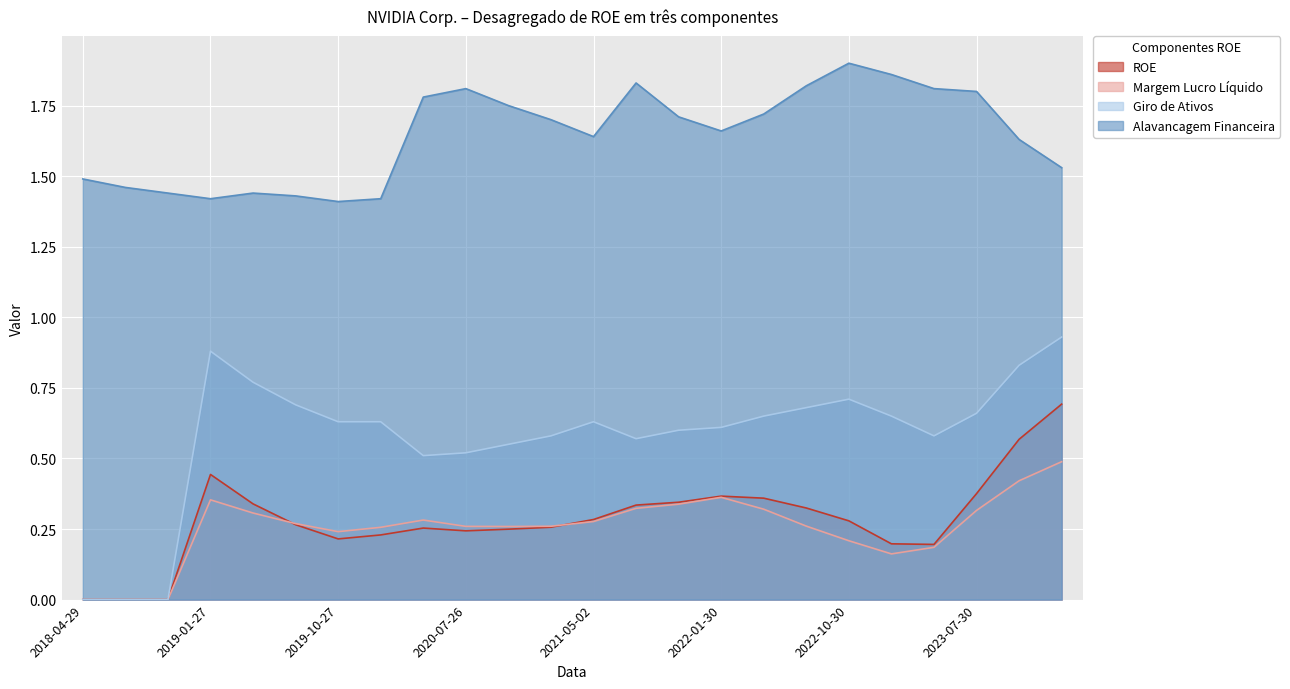

What is the sum of all Margem Lucro Líquido values?

6.1